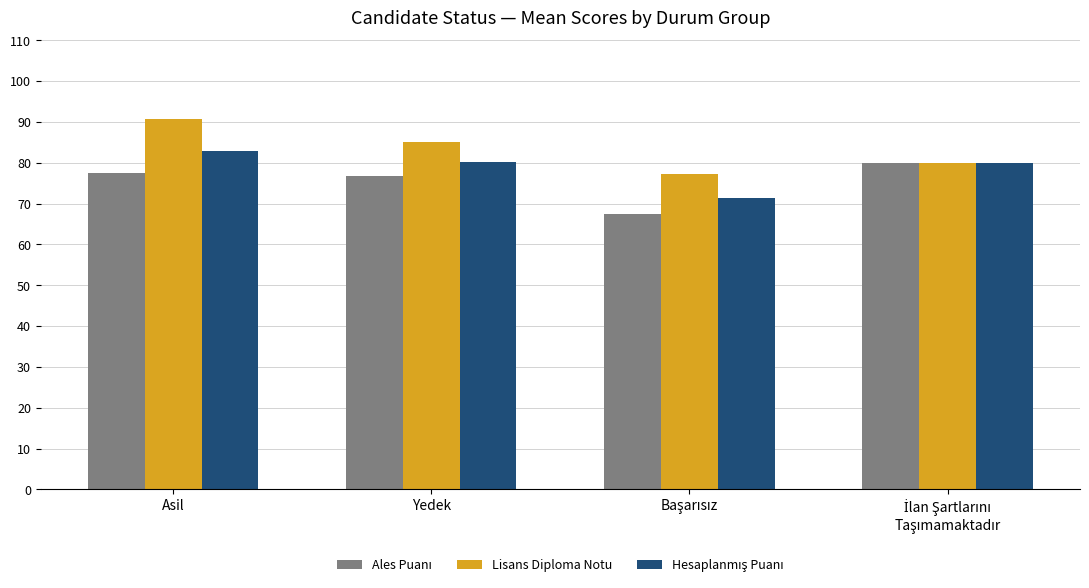

At which label does Lisans Diploma Notu first exceed 85?

Asil